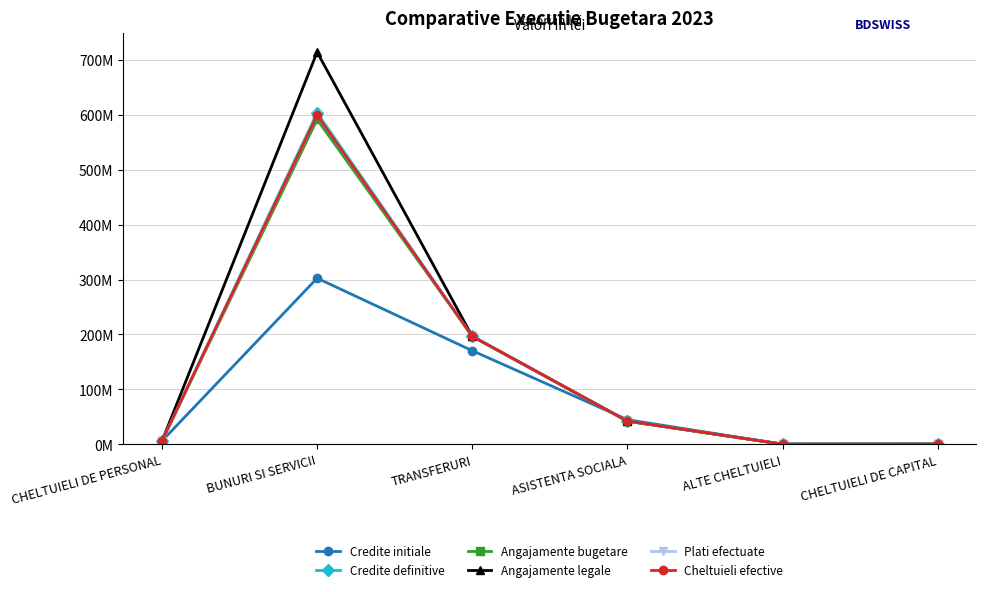

What is the minimum value for Credite initiale?

32000